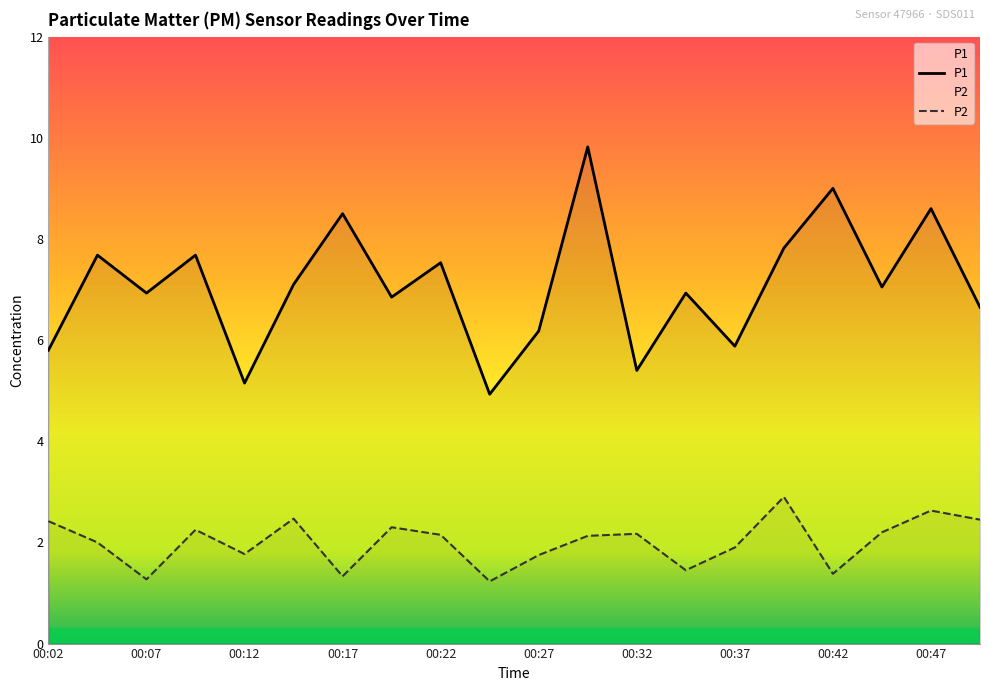

What are all the series names shown in the legend?

P1, P2